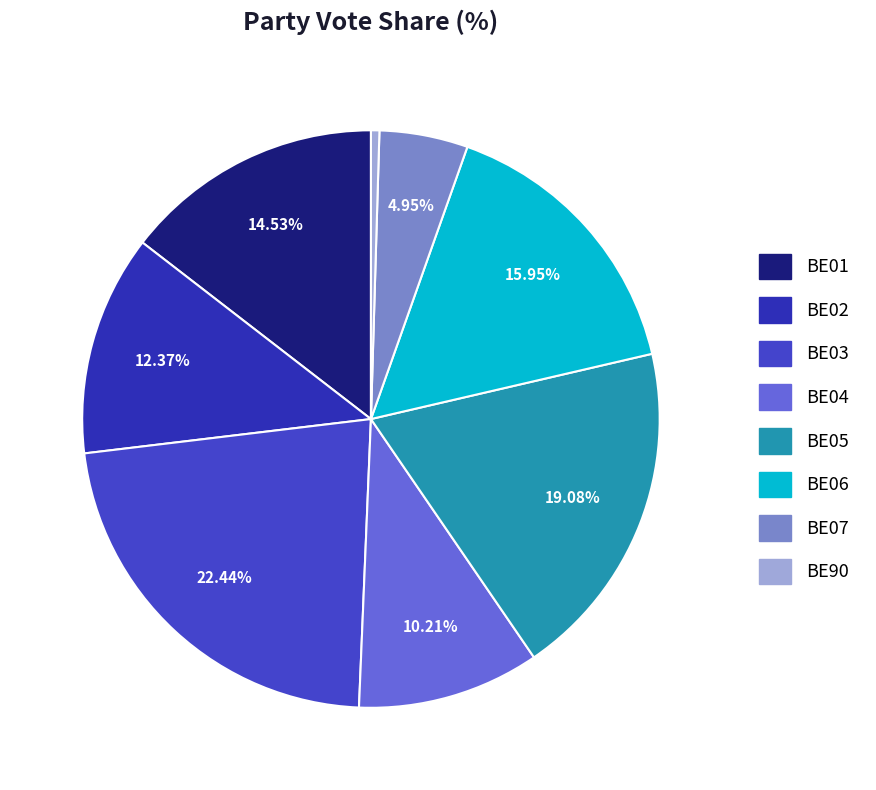

True or false: BE01 accounts for 15% of the total.

True